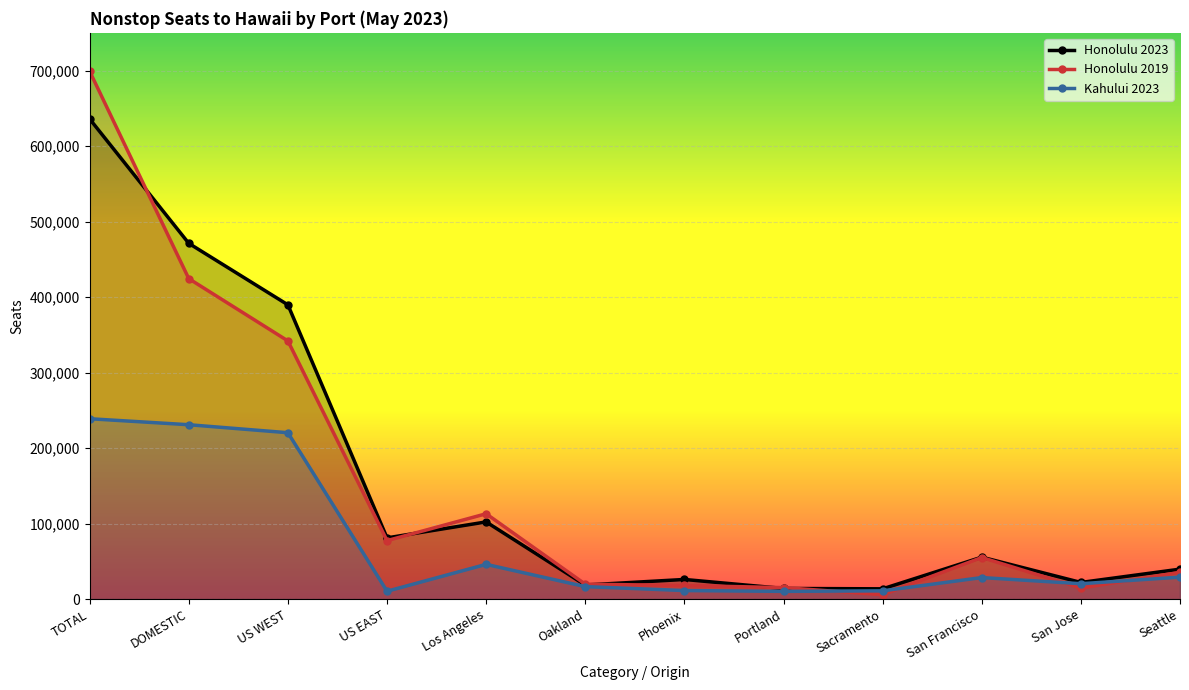

What is the average value of the Honolulu 2023 series?

155812